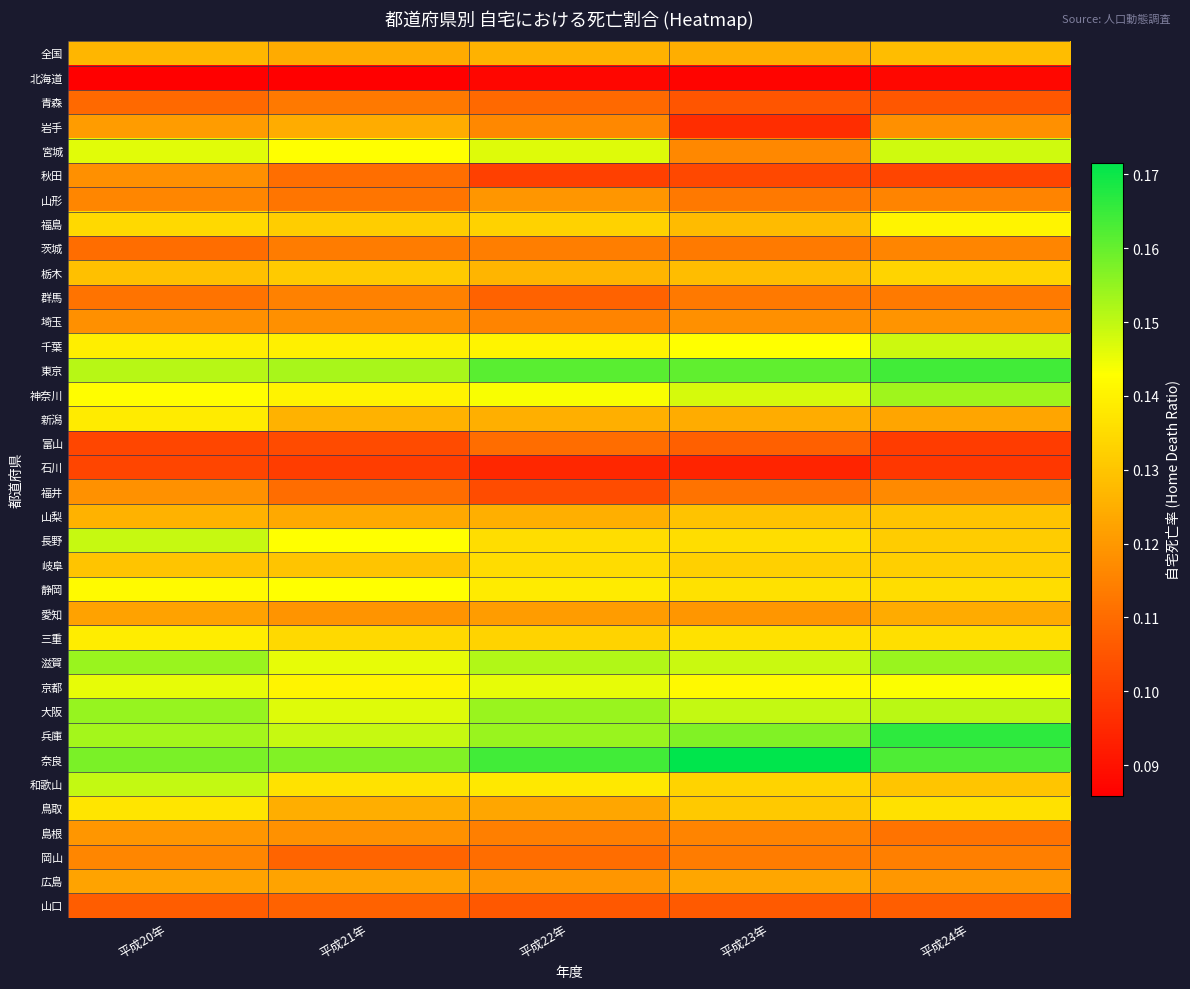

Which label corresponds to the largest value in the chart?

平成23年